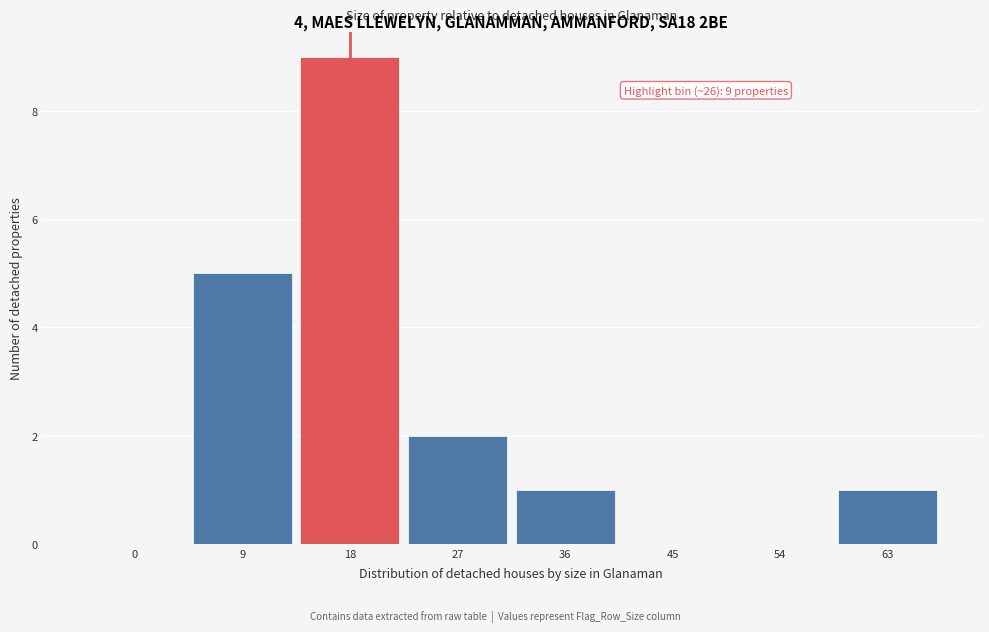

Reading right to left, transcribe all the data shown in this chart.

63=1	54=0	45=0	36=1	27=2	18=9	9=5	0=0